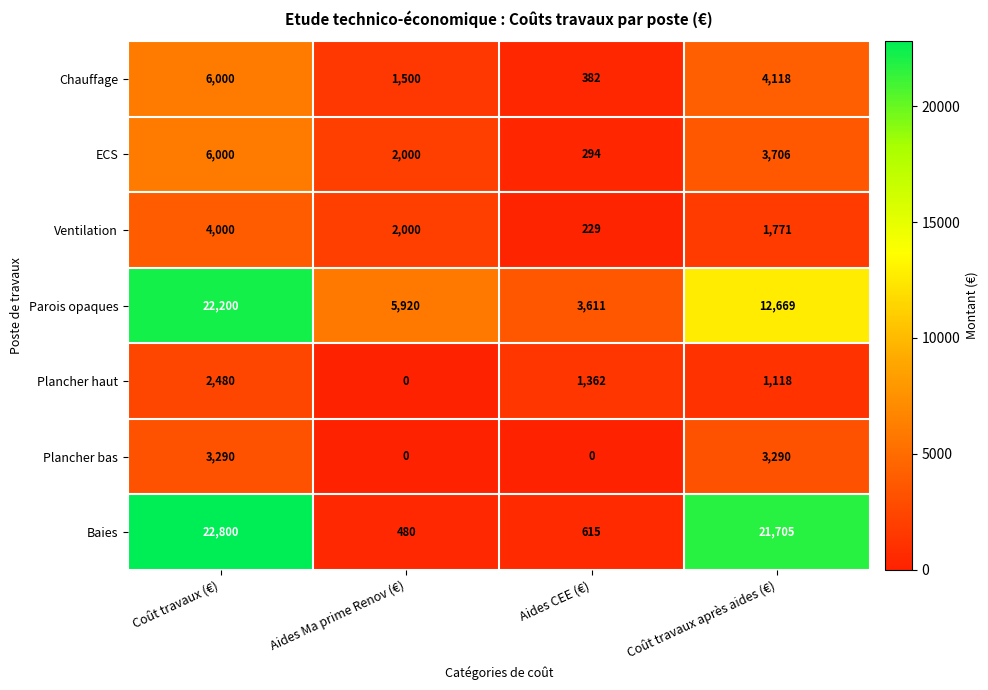

How many values in the Baies series are below 21705?

2